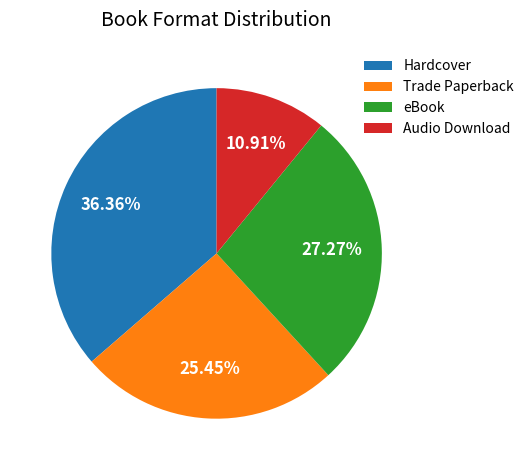

Does any single category account for the majority?

No